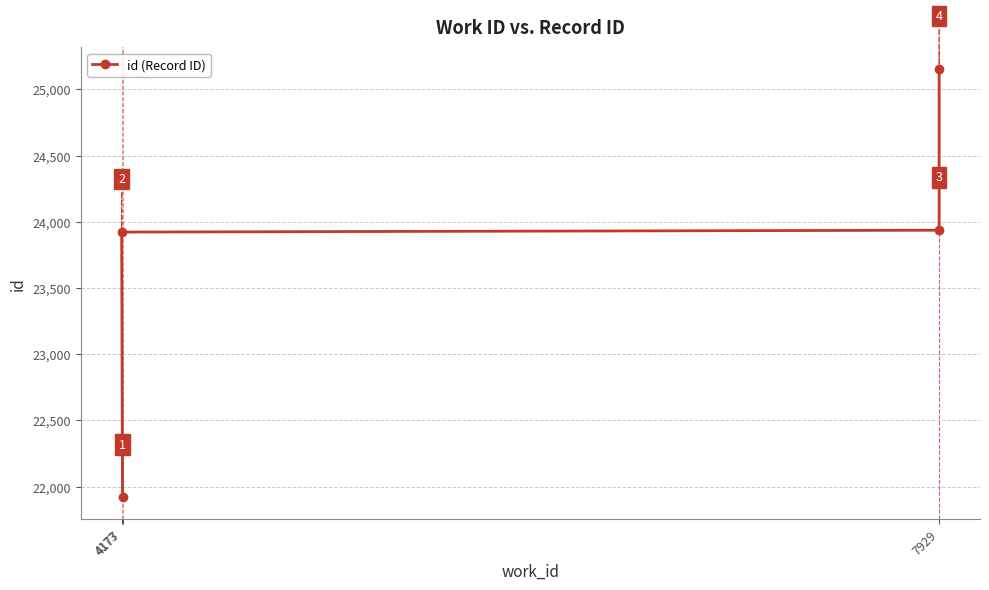

What is the difference between the second highest and minimum values?

2018